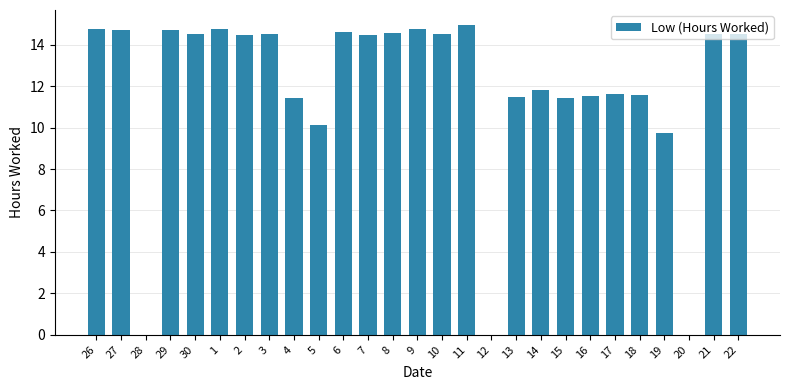

Which has a higher value, 22 or 12?

22